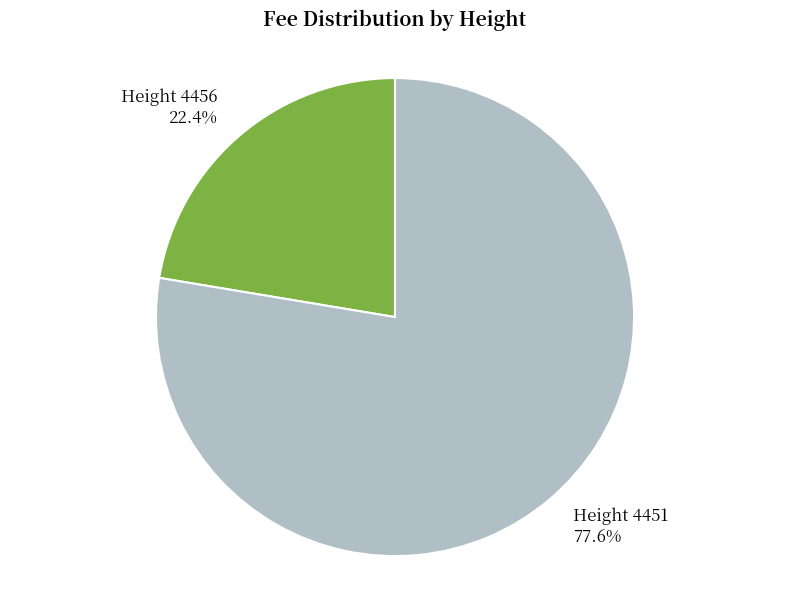

Is there a majority slice in this chart?

Yes